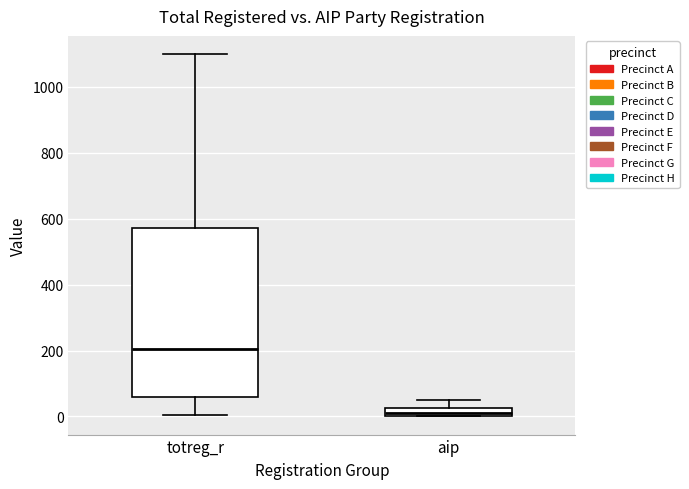

Which box's median line is the lowest?

aip